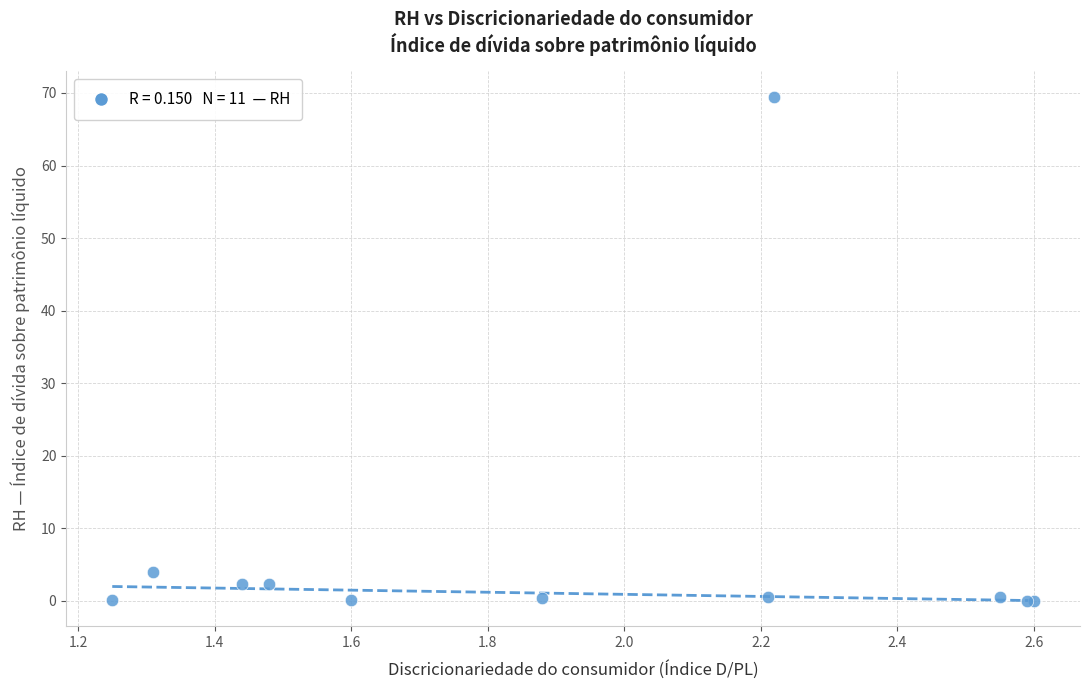

What Y value in the scatter plot is closest to 34?

4.0